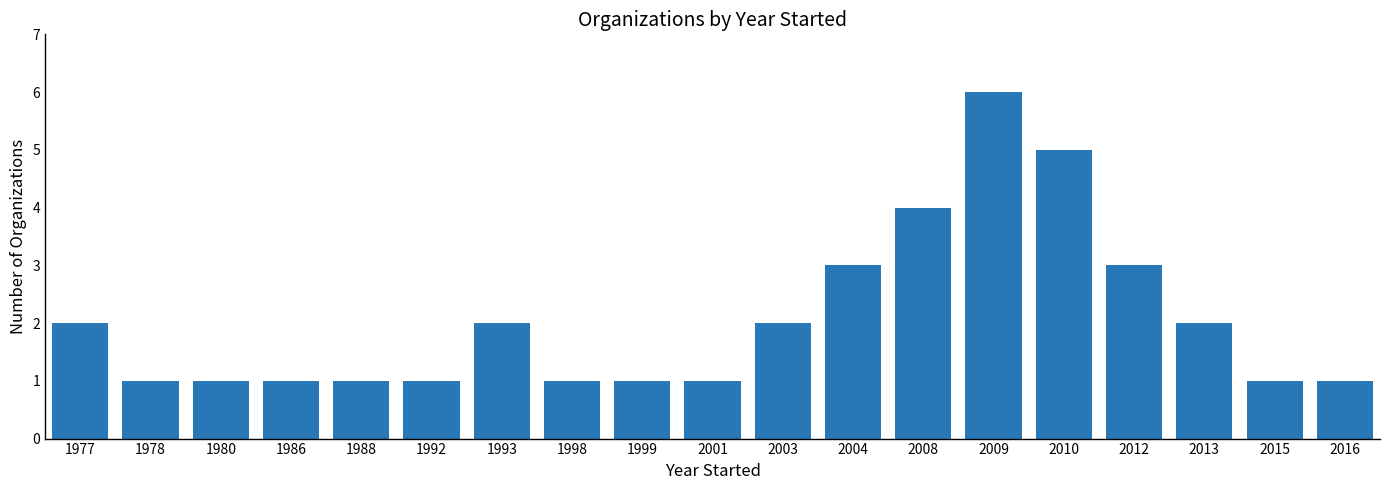

How many data points does each series have?

19